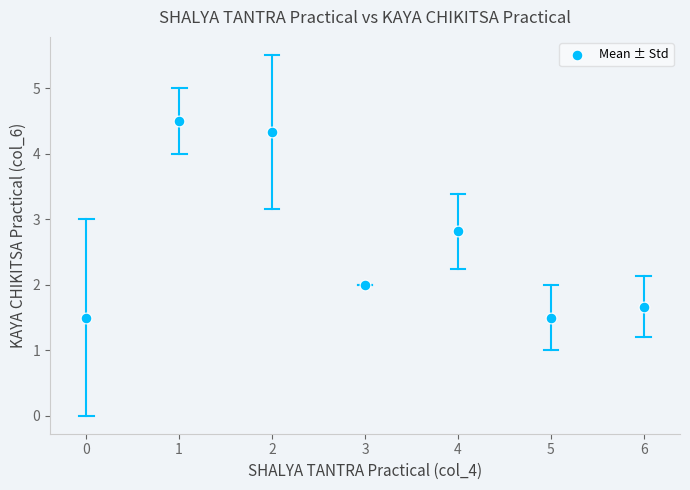

What Y value in the scatter plot is closest to 3?

2.8